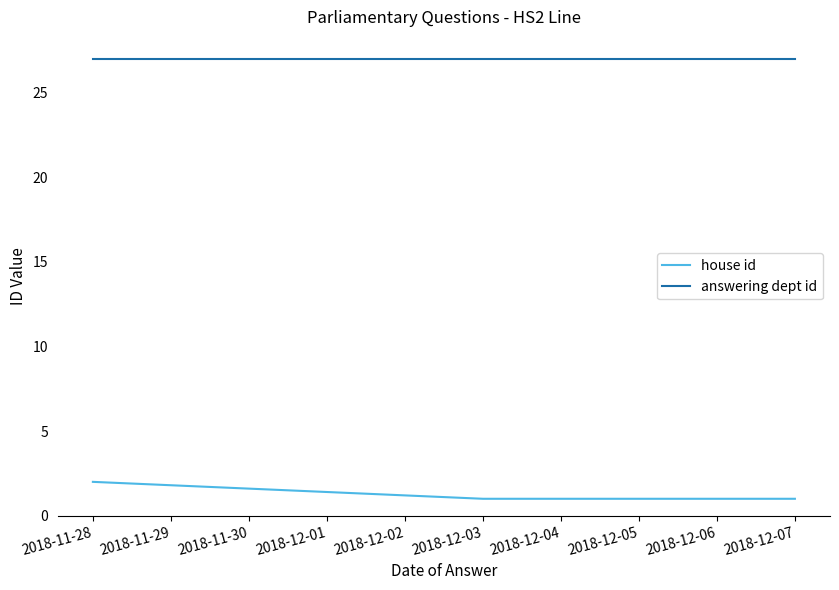

How many lines are shown in the chart?

2